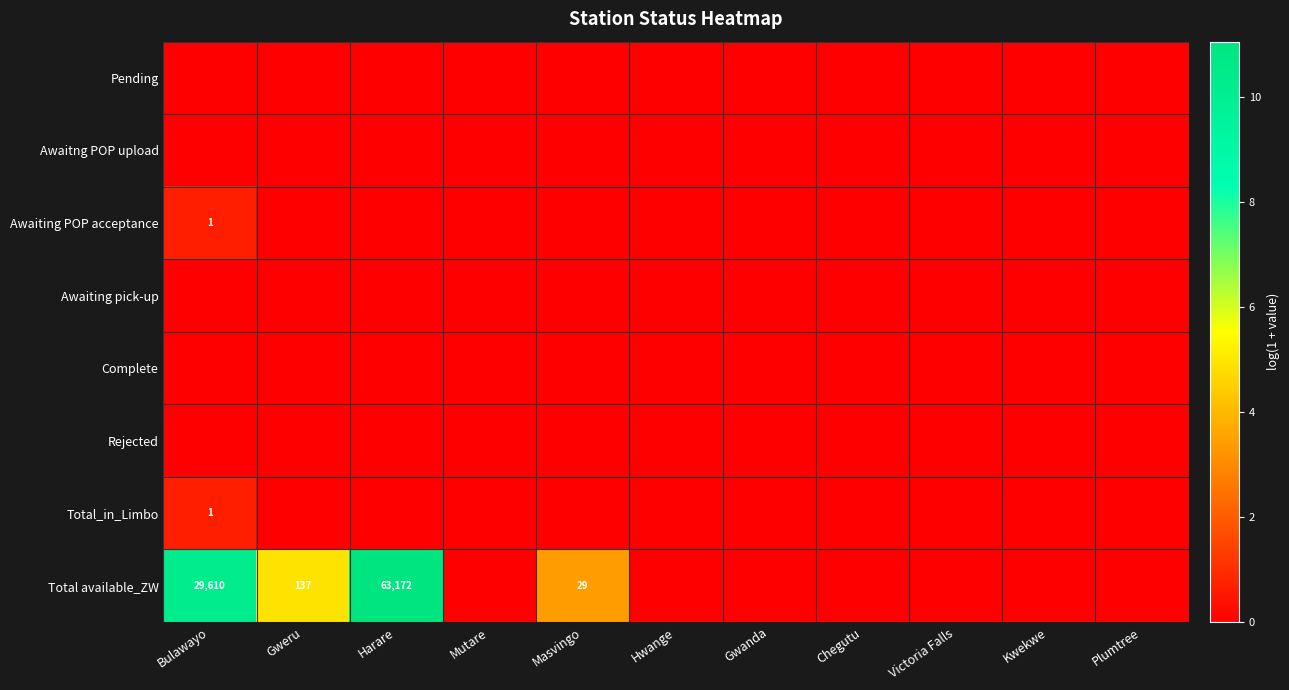

True or false: Complete has a value of 0.0 at Victoria Falls.

True